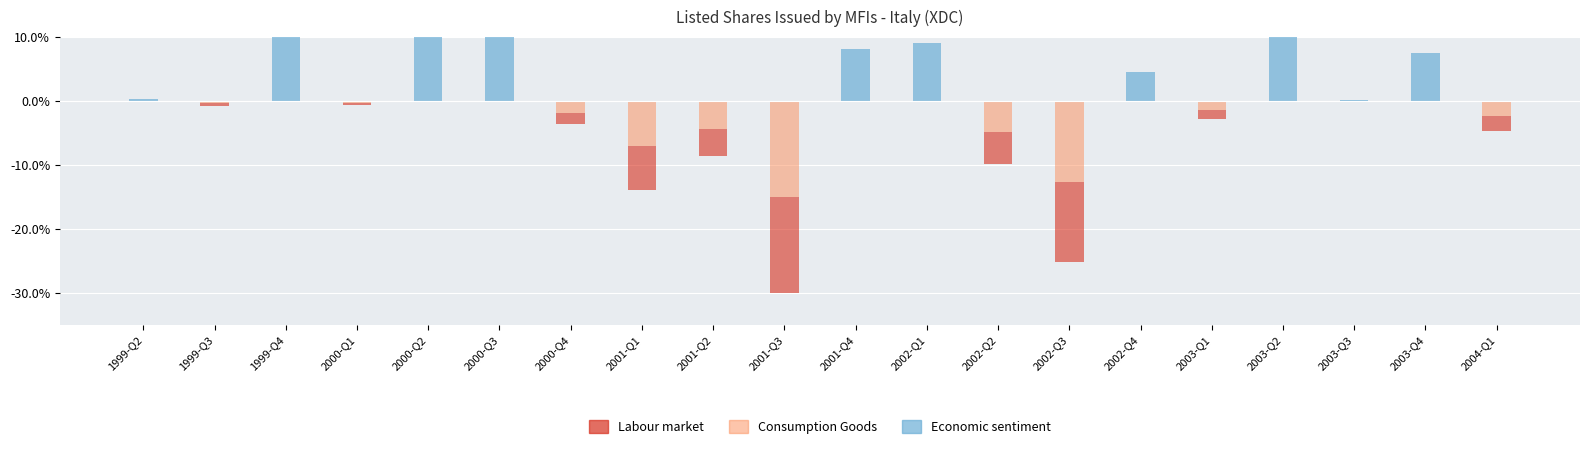

Reading left to right, transcribe all the data shown in this chart.

Economic sentiment: 0.2	0.0	15.8	0.0	13.9	11.4	0.0	0.0	0.0	0.0	8.1	9.1	0.0	0.0	4.6	0.0	12.9	0.2	7.5	0.0
Consumption Goods: 0.0	-0.4	0.0	-0.3	0.0	0.0	-1.8	-7.0	-4.3	-15.0	0.0	0.0	-4.9	-12.6	0.0	-1.4	0.0	0.0	0.0	-2.3
Labour market: 0.0	-0.4	0.0	-0.3	0.0	0.0	-1.8	-7.0	-4.3	-15.0	0.0	0.0	-4.9	-12.6	0.0	-1.4	0.0	0.0	0.0	-2.3